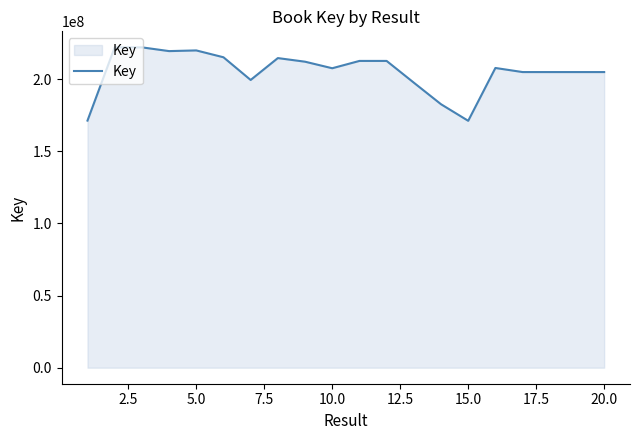

What is the minimum value shown in the chart?

171140921